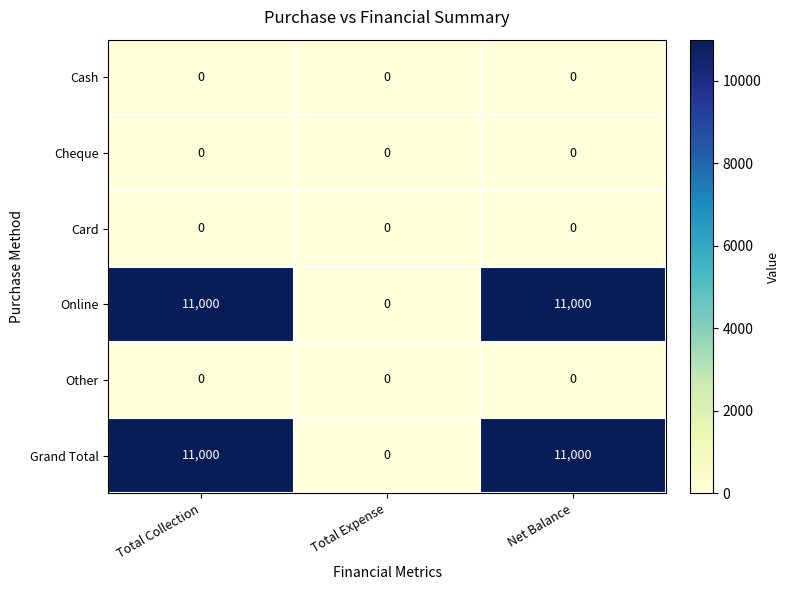

What is the total value across all series at Total Collection?

22000